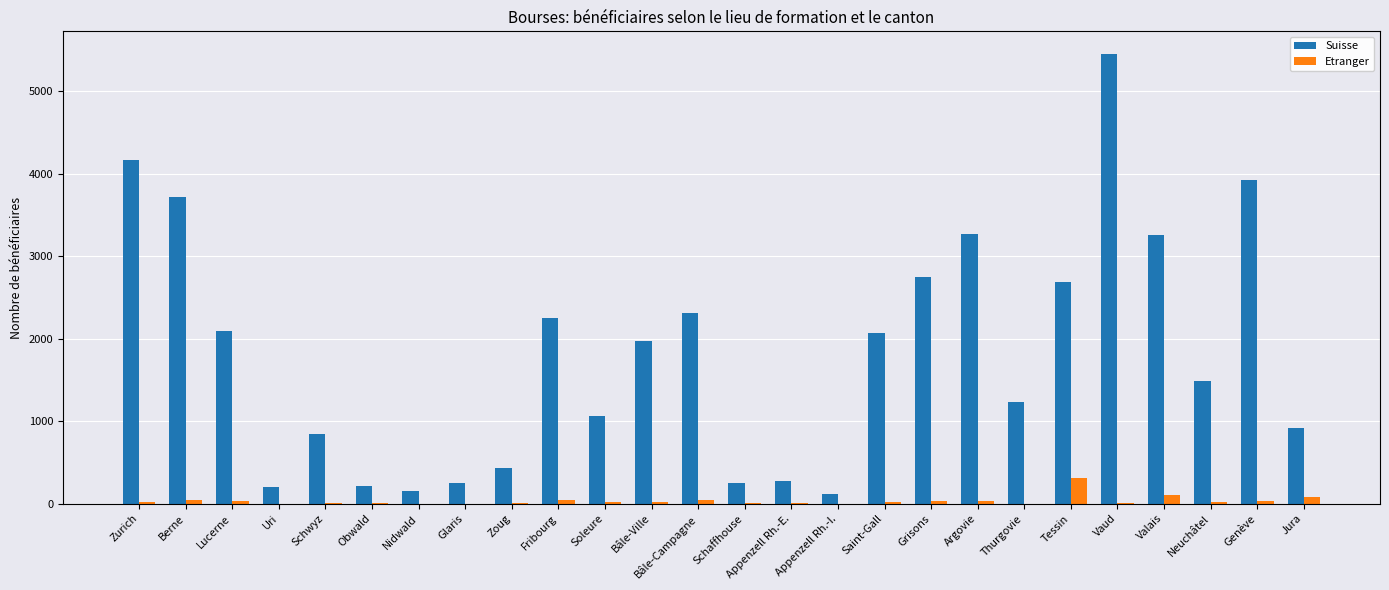

Does the chart contain stacked bars?

No